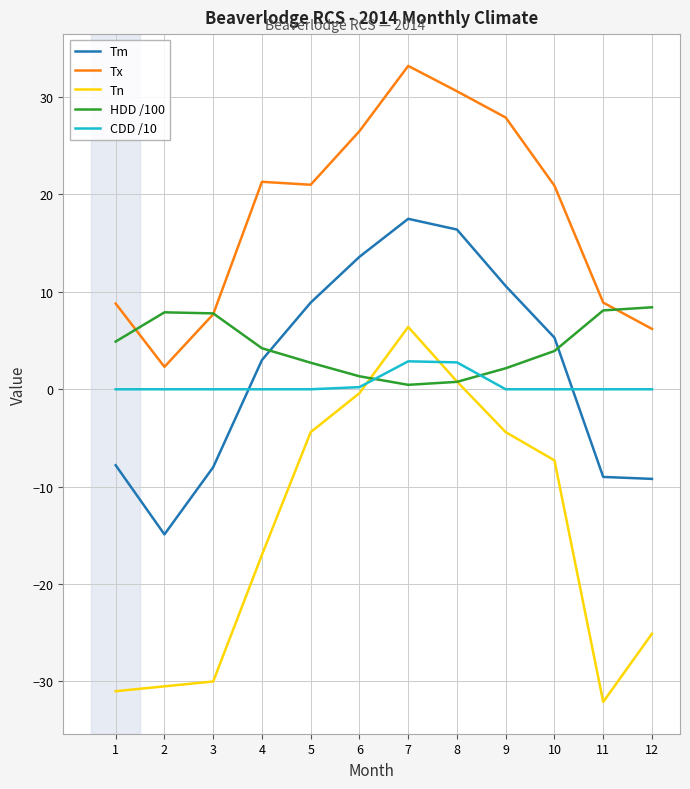

At which label does Tx first exceed 21?

4